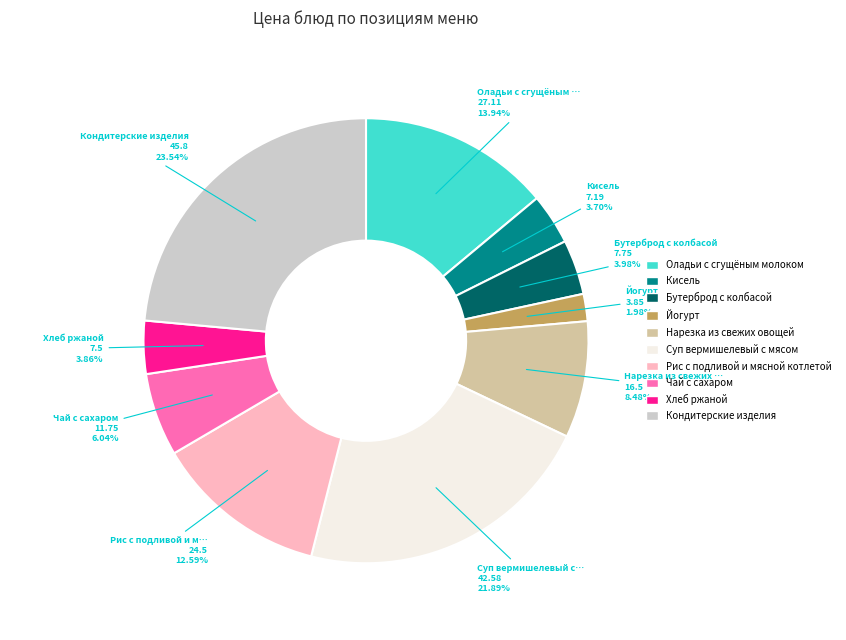

Do Бутерброд с колбасой and Хлеб ржаной together represent more than half of the pie?

No